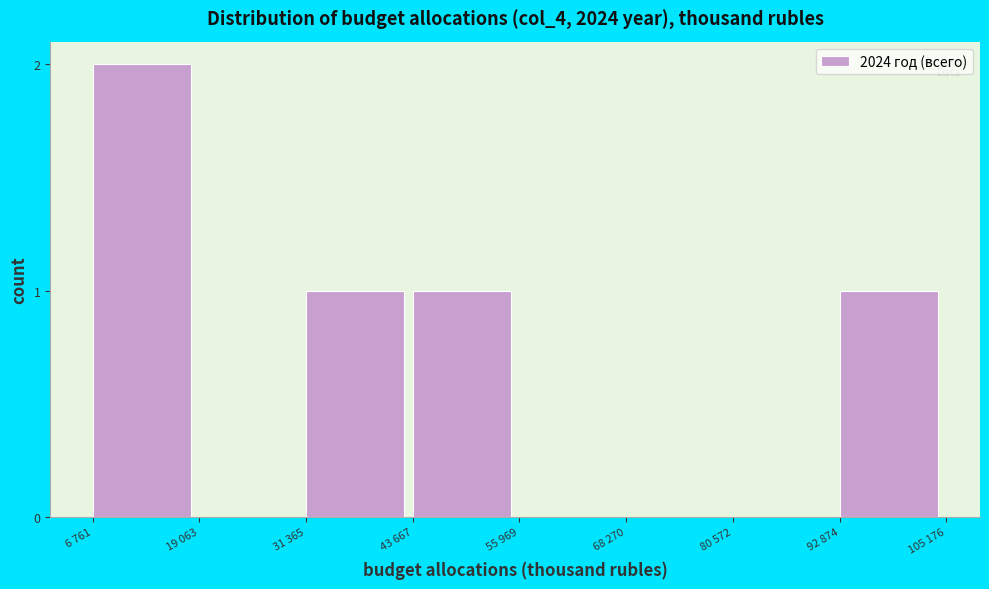

Reading left to right, transcribe all the data shown in this chart.

6 761=2	19 063=0	31 365=1	43 667=1	55 969=0	68 270=0	80 572=0	92 874=1